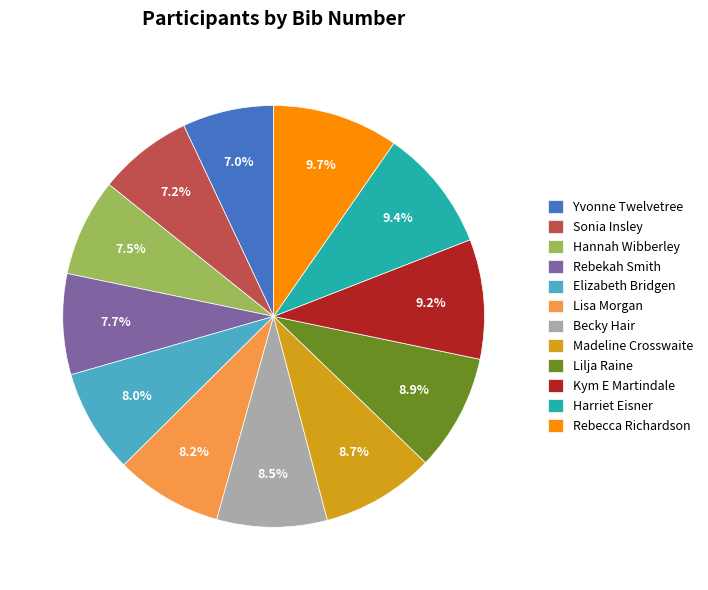

To the nearest percent, what is the difference between the largest and smallest slice percentages?

3%